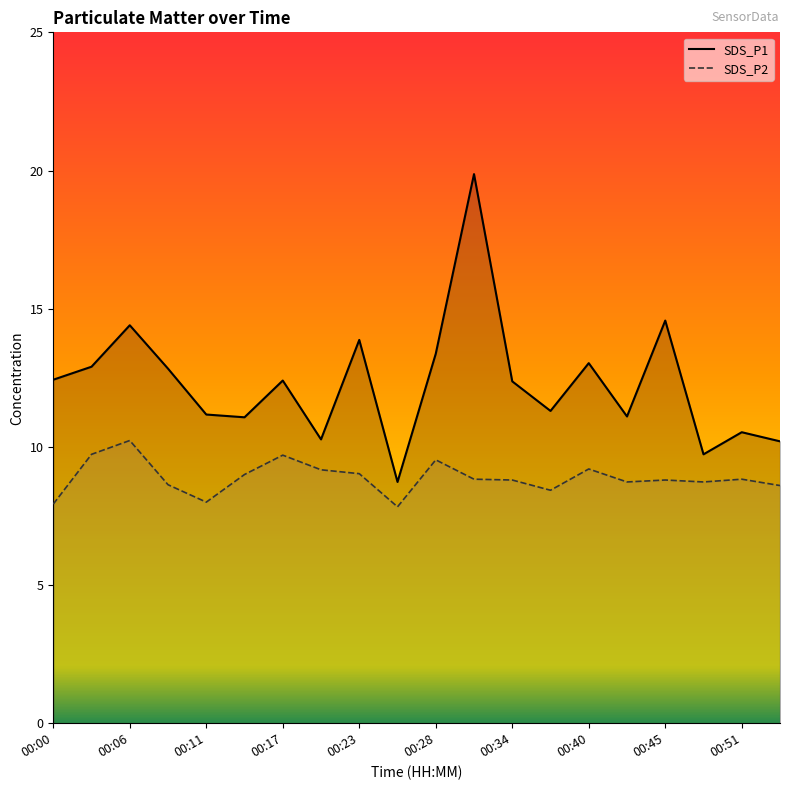

What is the value of the SDS_P2 point at the 1st from the left?

7.9